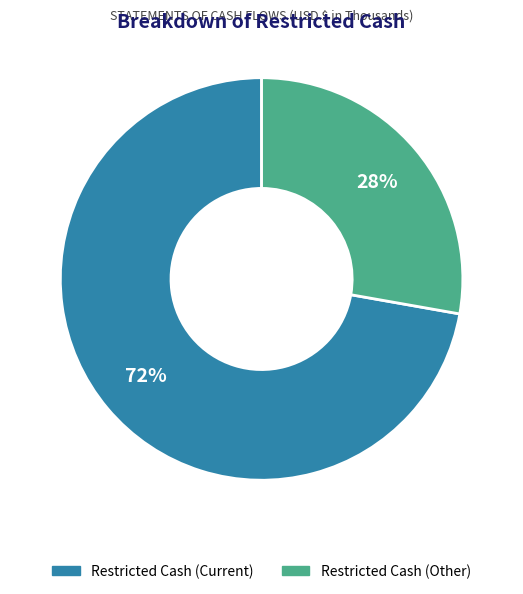

True or false: Restricted Cash (Other) accounts for 18% of the total.

False